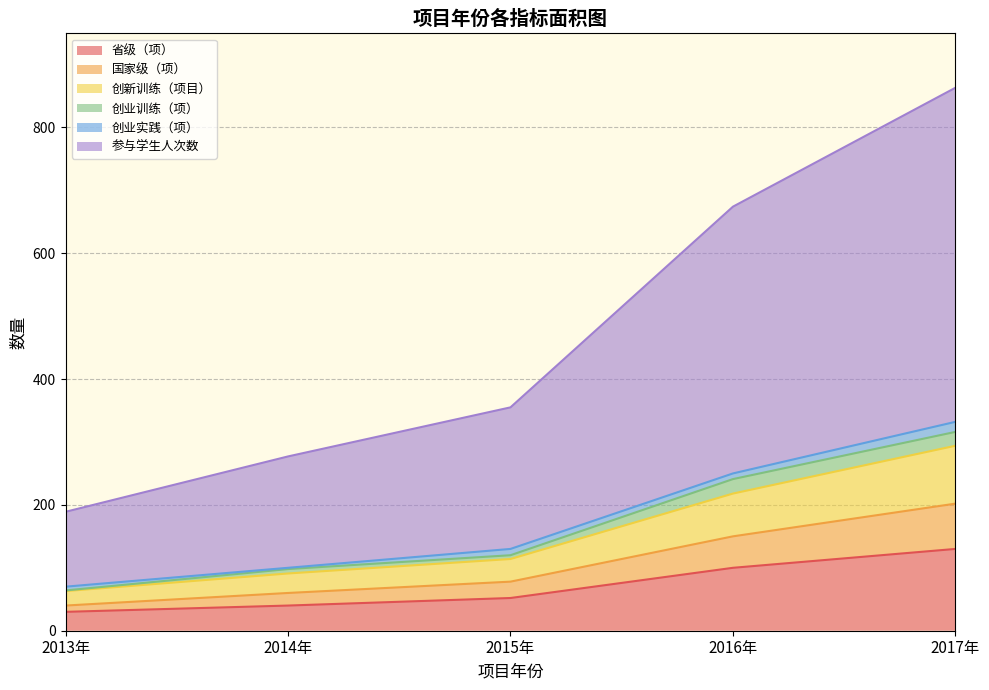

The 省级（项） series shows 130 at 2017年. True or false?

True